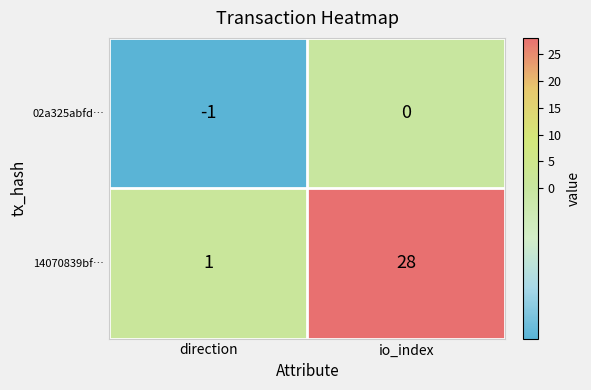

At which label is 02a325abfd… closest to 0?

io_index